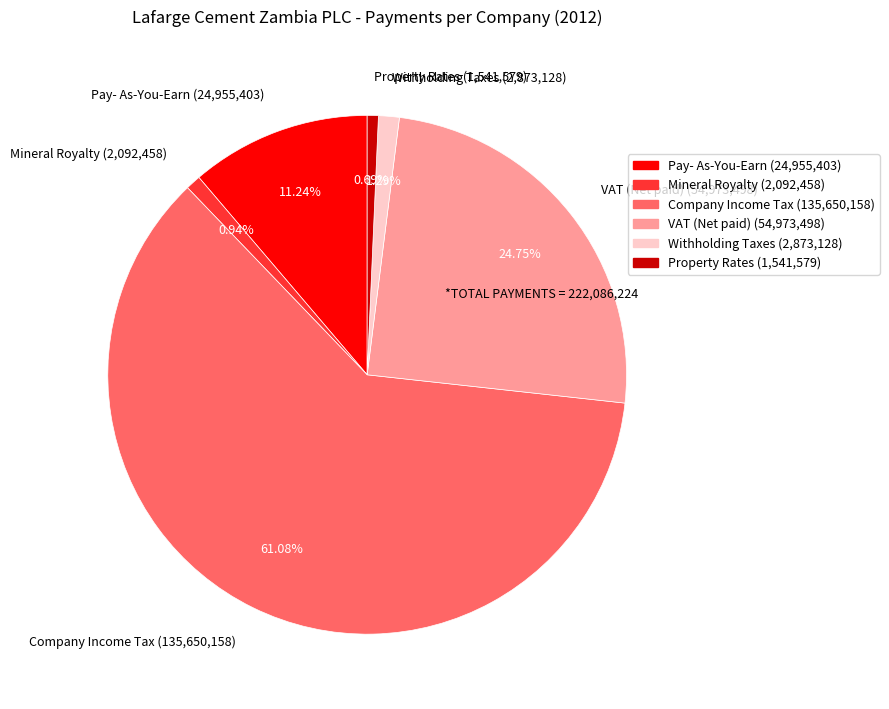

Approximately how many times larger is the value at Company Income Tax (135,650,158) compared to Property Rates (1,541,579)?

88.0